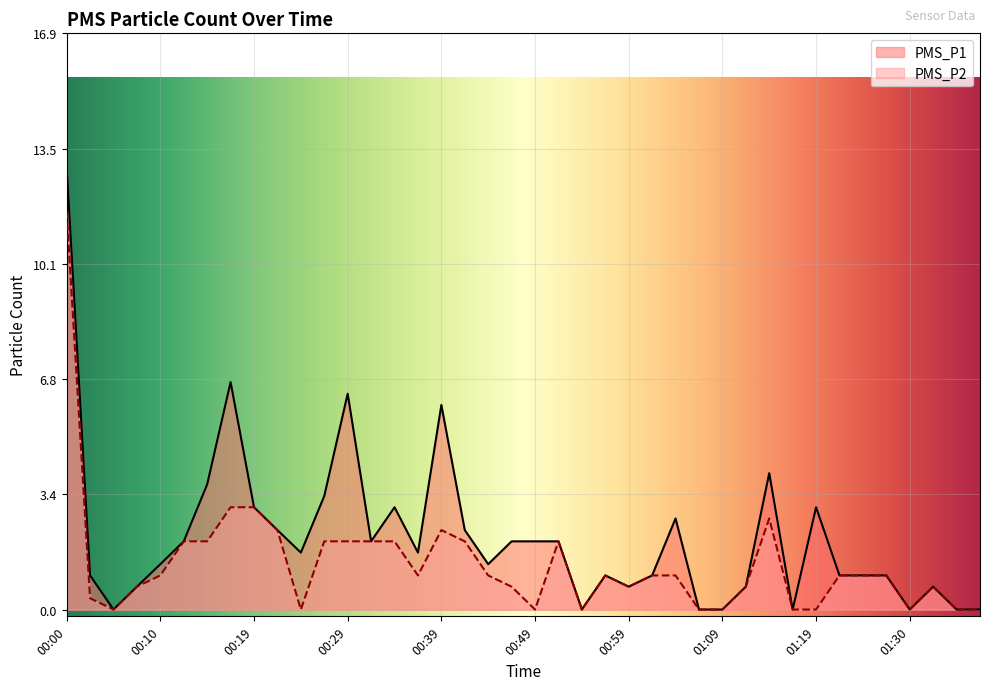

Reading left to right, what are all the values shown in this chart?

PMS_P1: 13.0	1.0	0.0	0.7	1.3	2.0	3.7	6.7	3.0	2.3	1.7	3.3	6.3	2.0	3.0	1.7	6.0	2.3	1.3	2.0	2.0	2.0	0.0	1.0	0.7	1.0	2.7	0.0	0.0	0.7	4.0	0.0	3.0	1.0	1.0	1.0	0.0	0.7	0.0	0.0
PMS_P2: 11.7	0.3	0.0	0.7	1.0	2.0	2.0	3.0	3.0	2.3	0.0	2.0	2.0	2.0	2.0	1.0	2.3	2.0	1.0	0.7	0.0	2.0	0.0	1.0	0.7	1.0	1.0	0.0	0.0	0.7	2.7	0.0	0.0	1.0	1.0	1.0	0.0	0.7	0.0	0.0